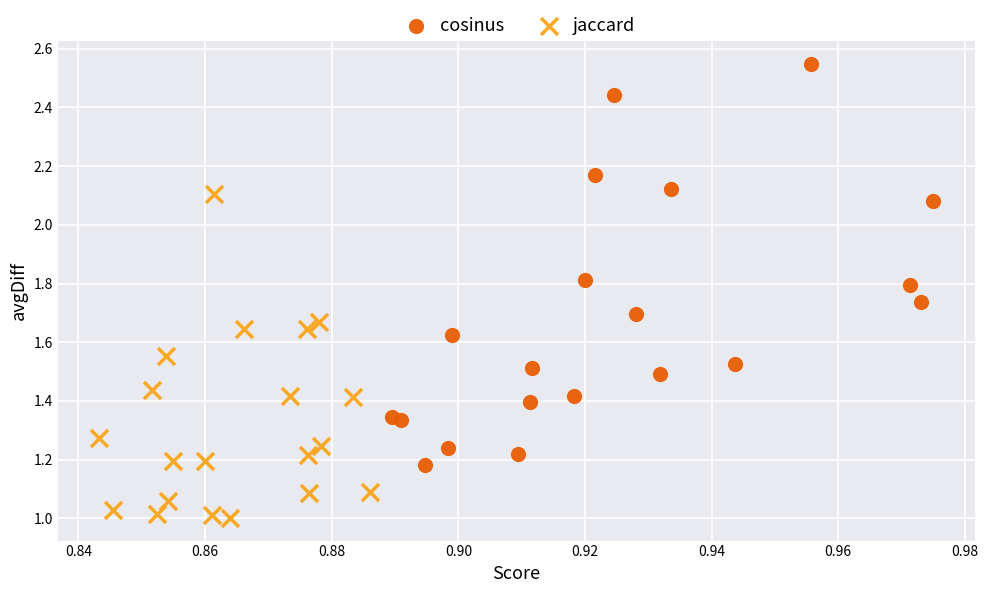

What are all the series names shown in the legend?

cosinus, jaccard